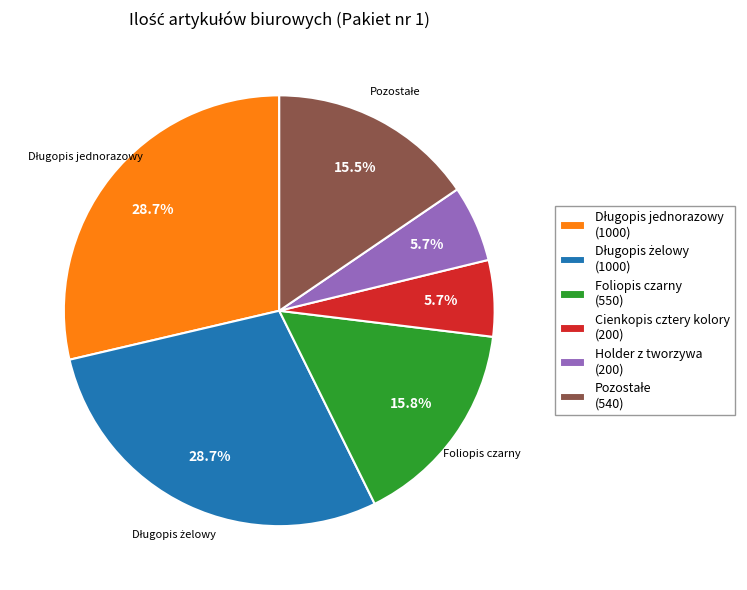

Does any single category account for the majority?

No